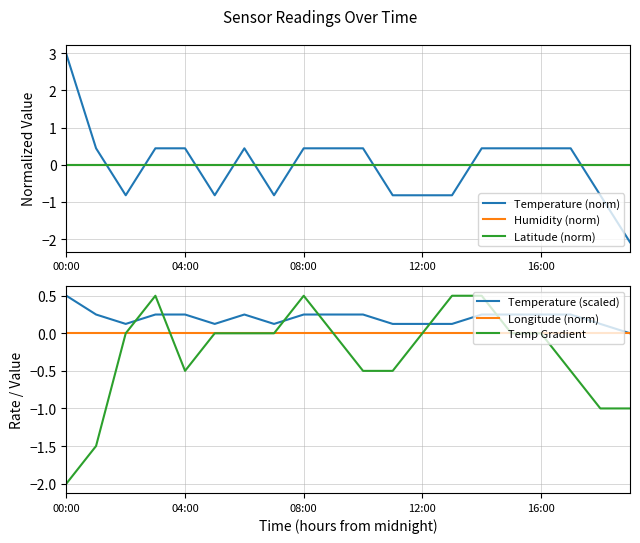

What is the average value of the Temp Gradient series?

-0.3